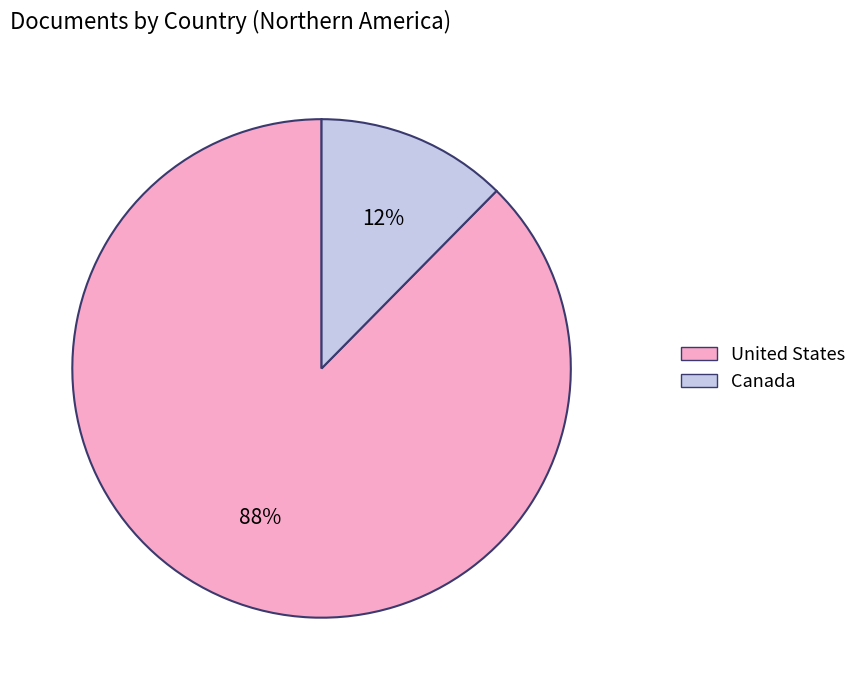

Which has a higher value, Canada or United States?

United States